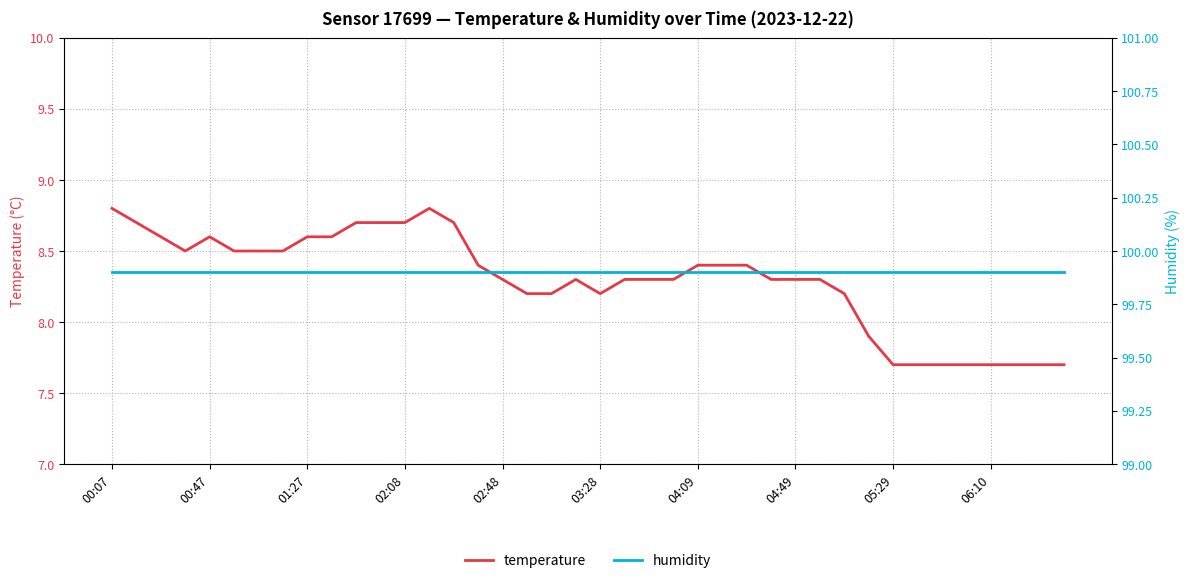

Which category has the highest value across all series?

00:07